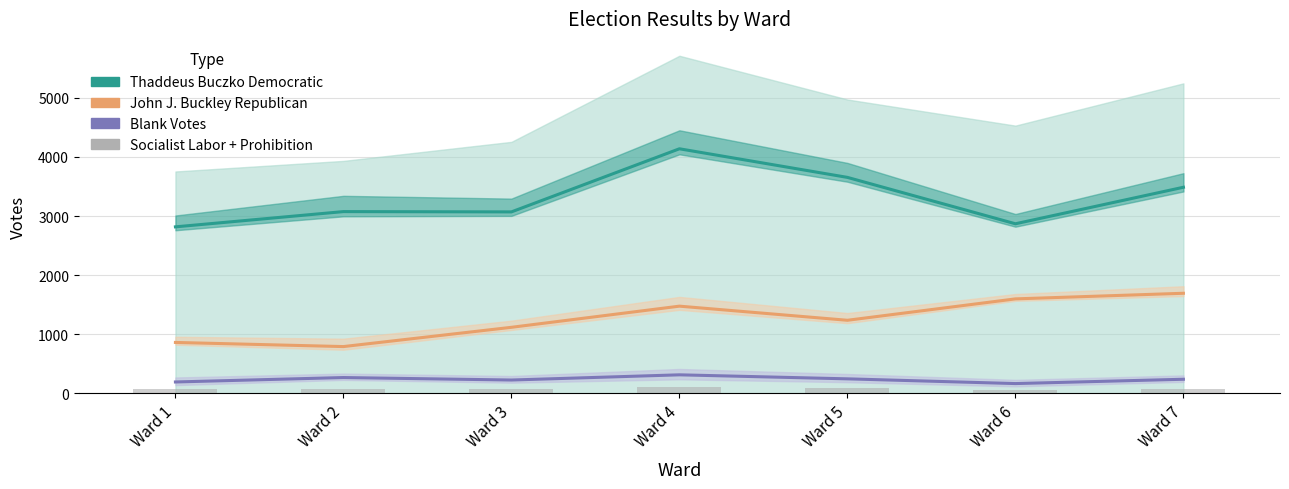

Reading right to left, extract all data points from this chart.

Thaddeus Buczko Democratic: 3487	2869	3654	4138	3070	3075	2817
John J. Buckley Republican: 1693	1598	1236	1475	1117	791	861
Blank Votes: 238	165	245	313	225	267	192
Socialist Labor + Prohibition: 65	63	82	99	68	67	76